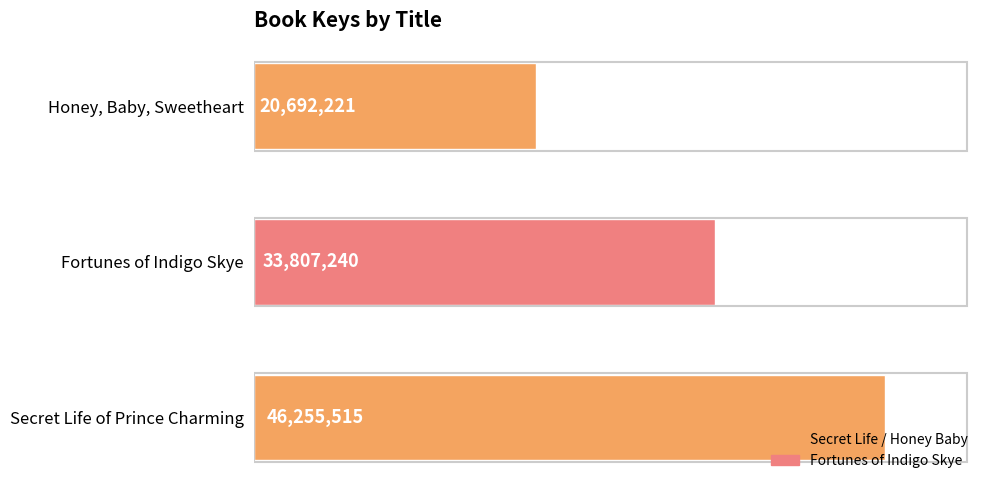

What is the maximum value shown in the chart?

46255515